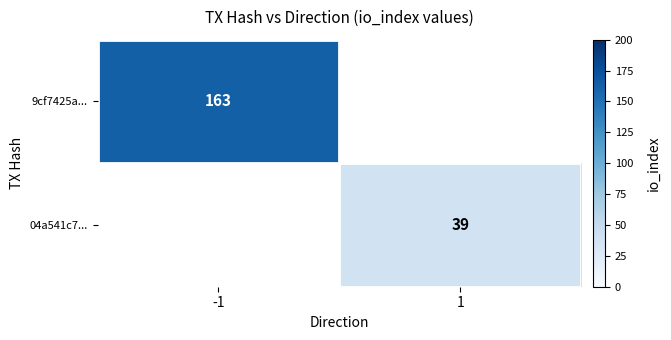

Is the value of 04a541c7... at 1 greater than the value of 9cf7425a... at -1?

No